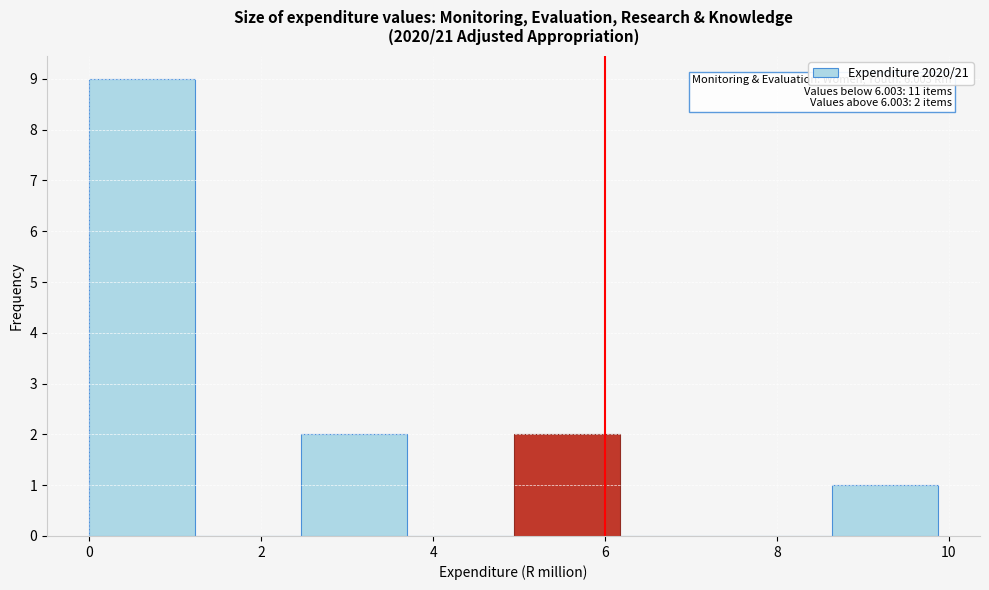

Over which range of the x-axis is the bar tallest?

0.0 to 1.2